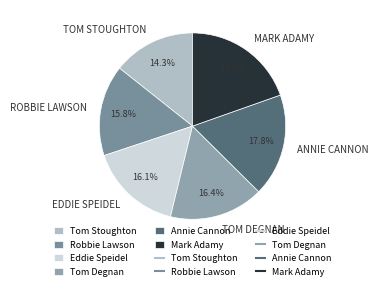

How many slices are in this pie chart?

6